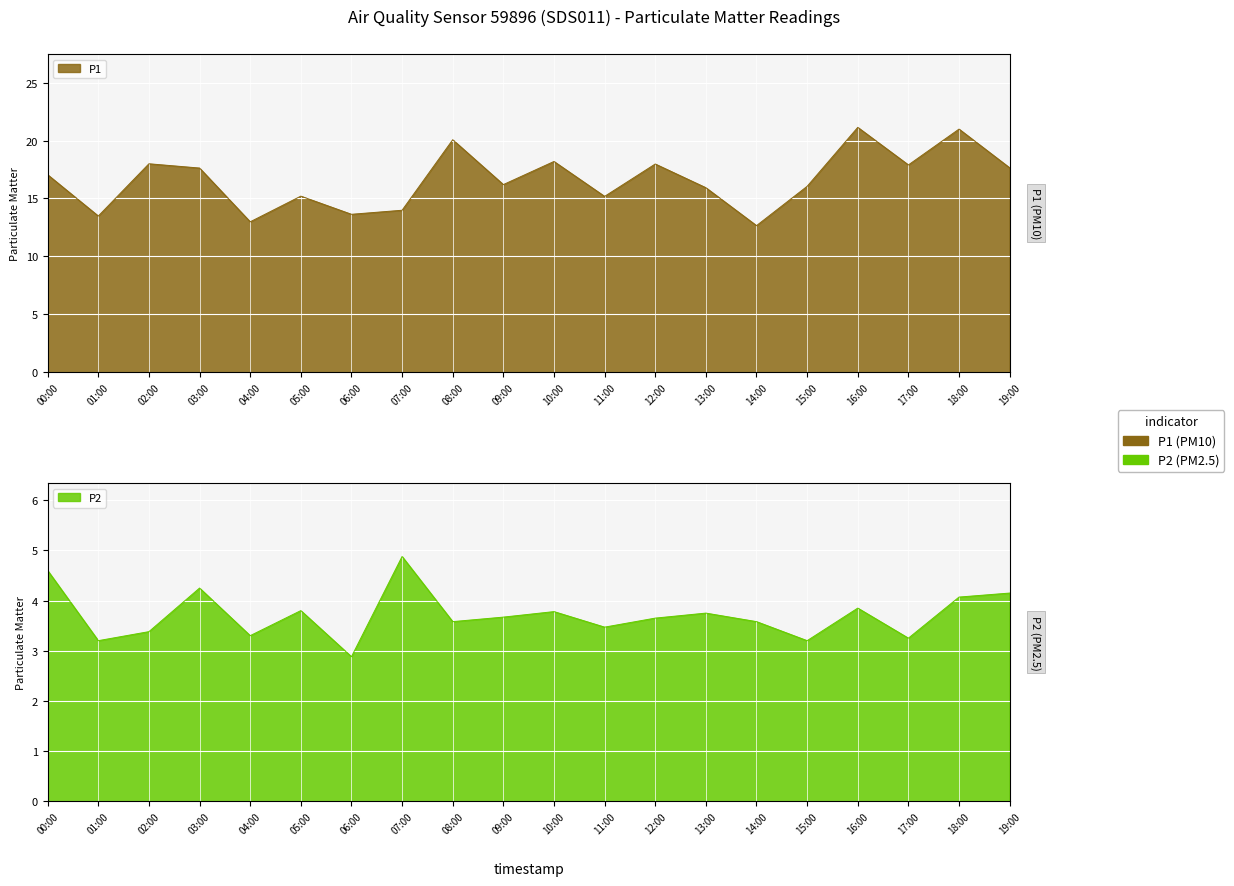

True or false: P2 and P1 intersect in this chart.

False